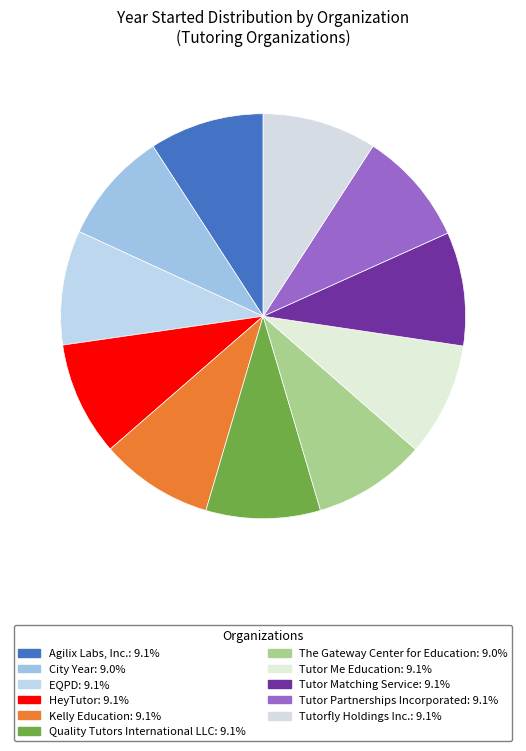

Which category has the smallest portion of the pie?

City Year